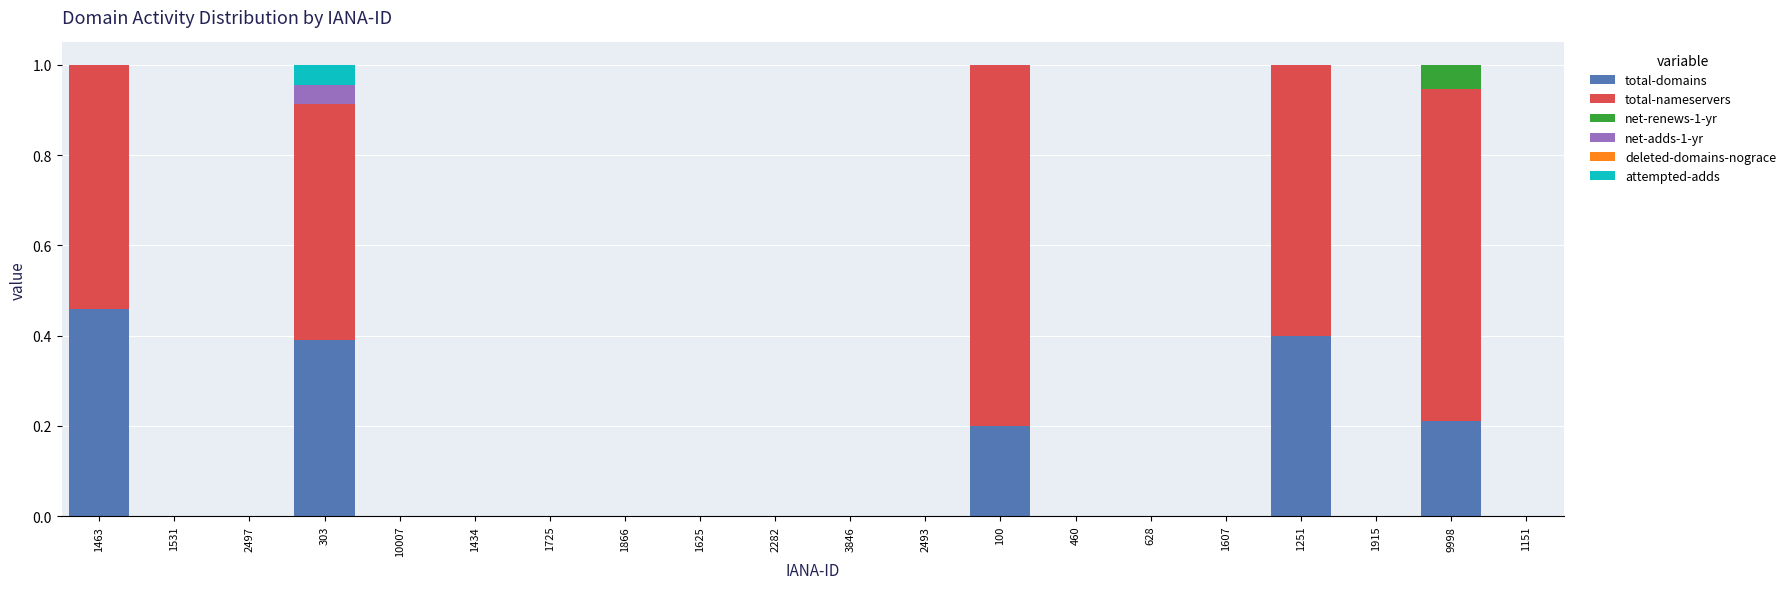

Which category has the highest value in the total-domains series?

1463